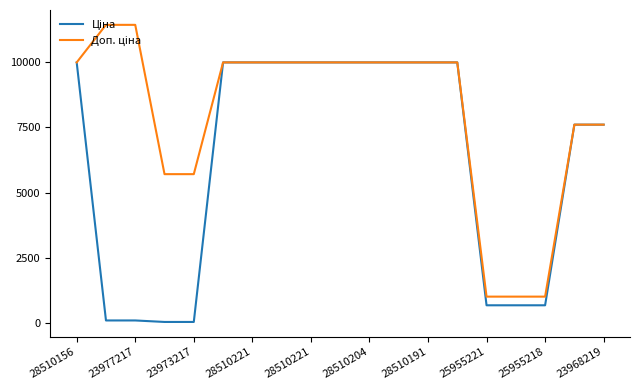

Is this an area chart (filled region under the line)?

No